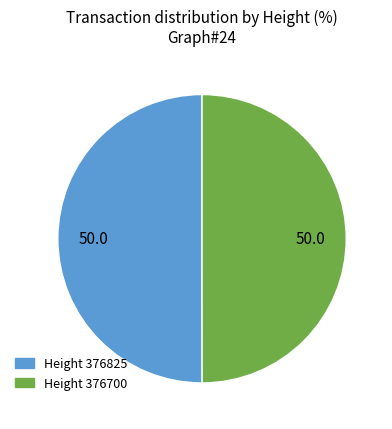

Count the number of slices in the pie.

2